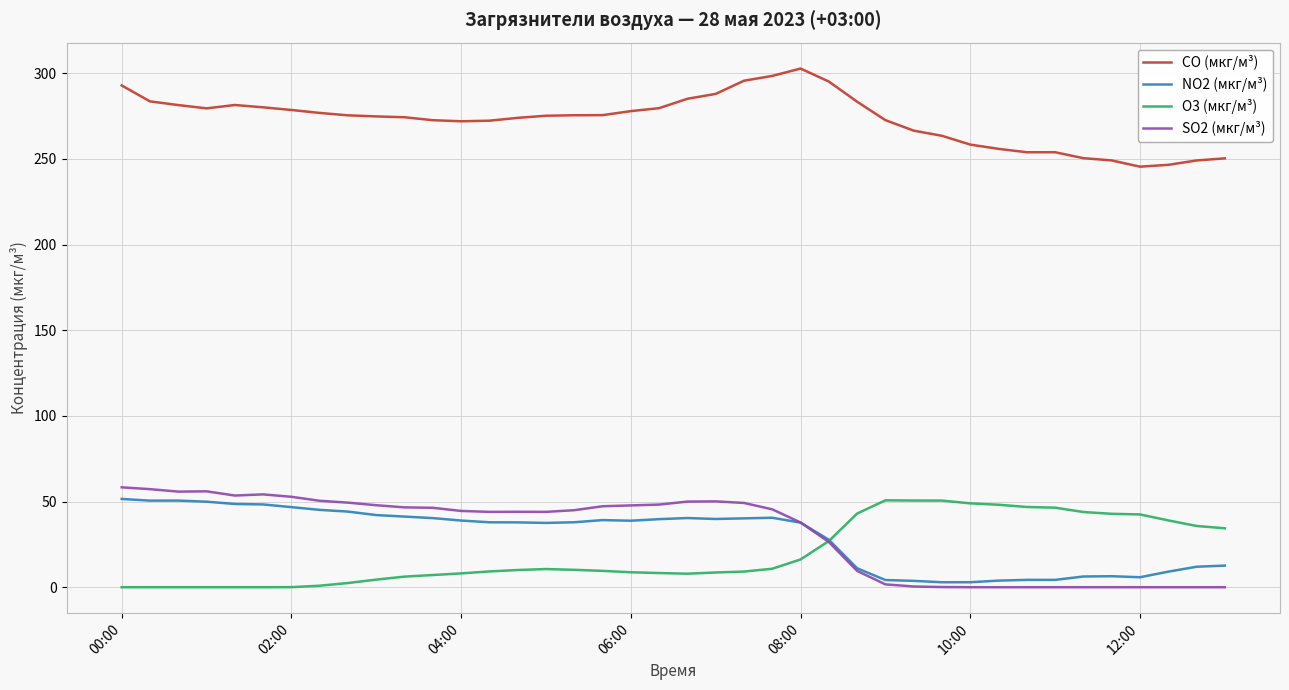

Which series has the largest total across all categories?

CO (мкг/м³)